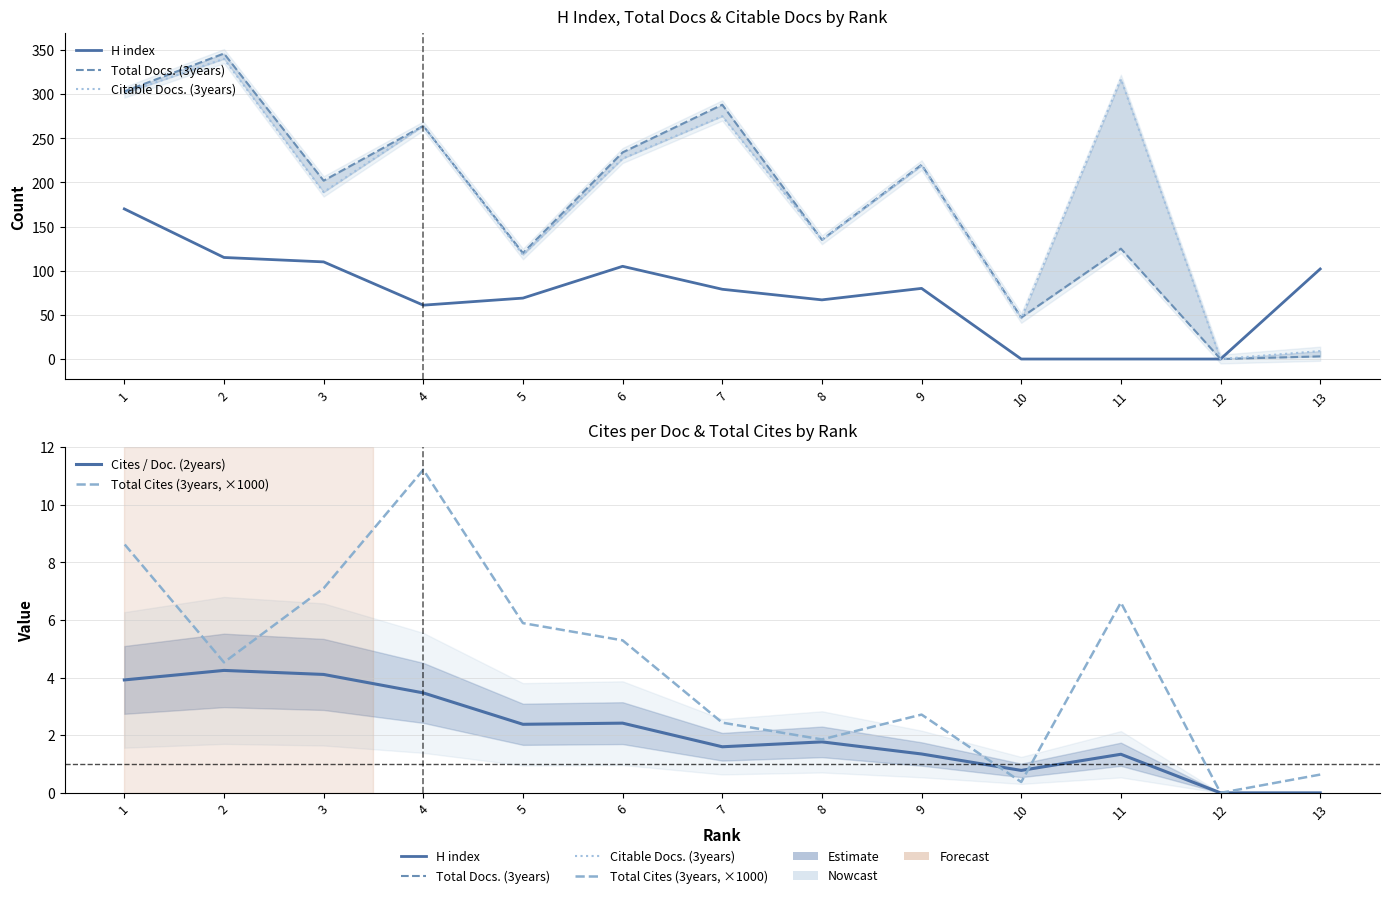

What are all the series names shown in the legend?

H index, Total Docs. (3years), Citable Docs. (3years), Cites / Doc. (2years), Total Cites (3years, ×1000)